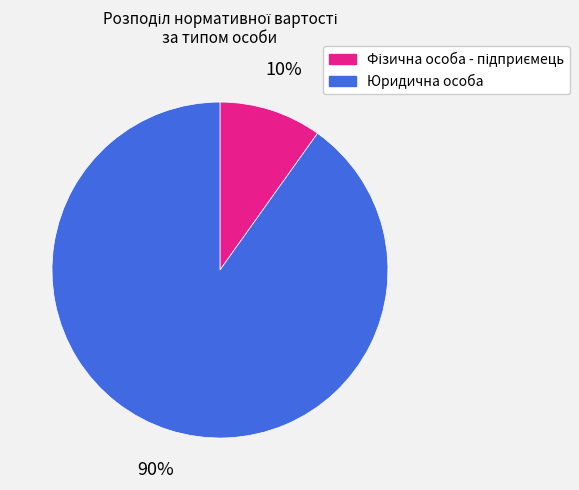

To the nearest percent, what is the average slice percentage?

50%